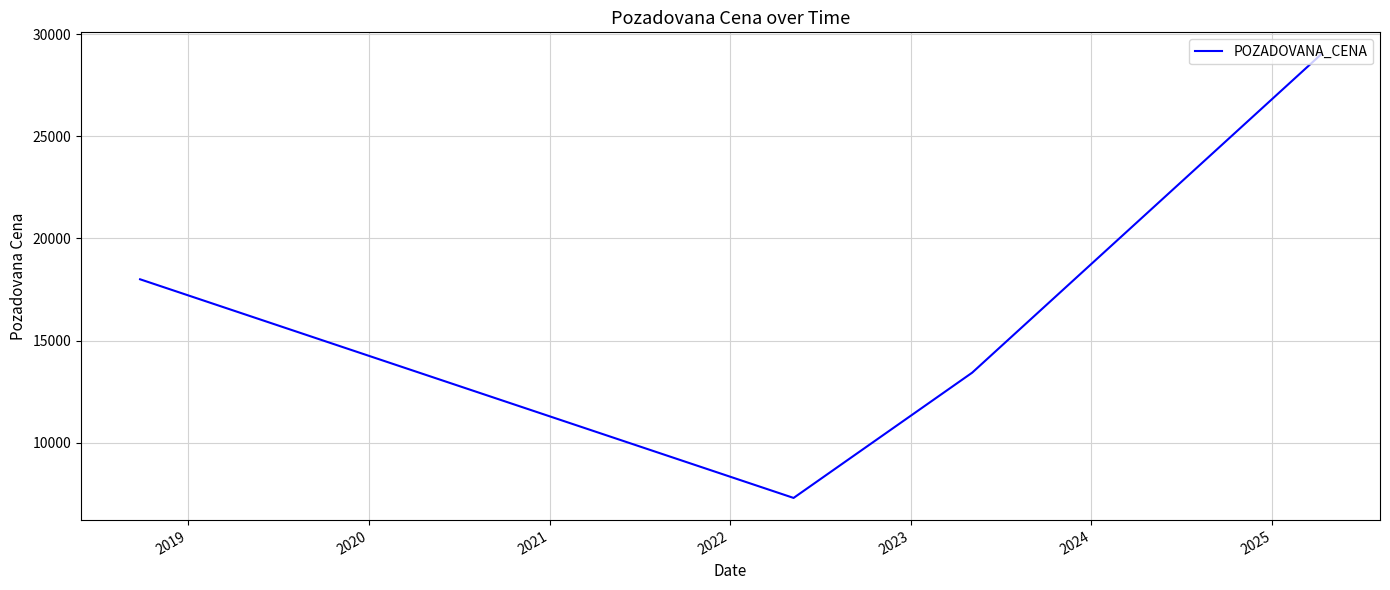

What is the smallest value displayed?

7300